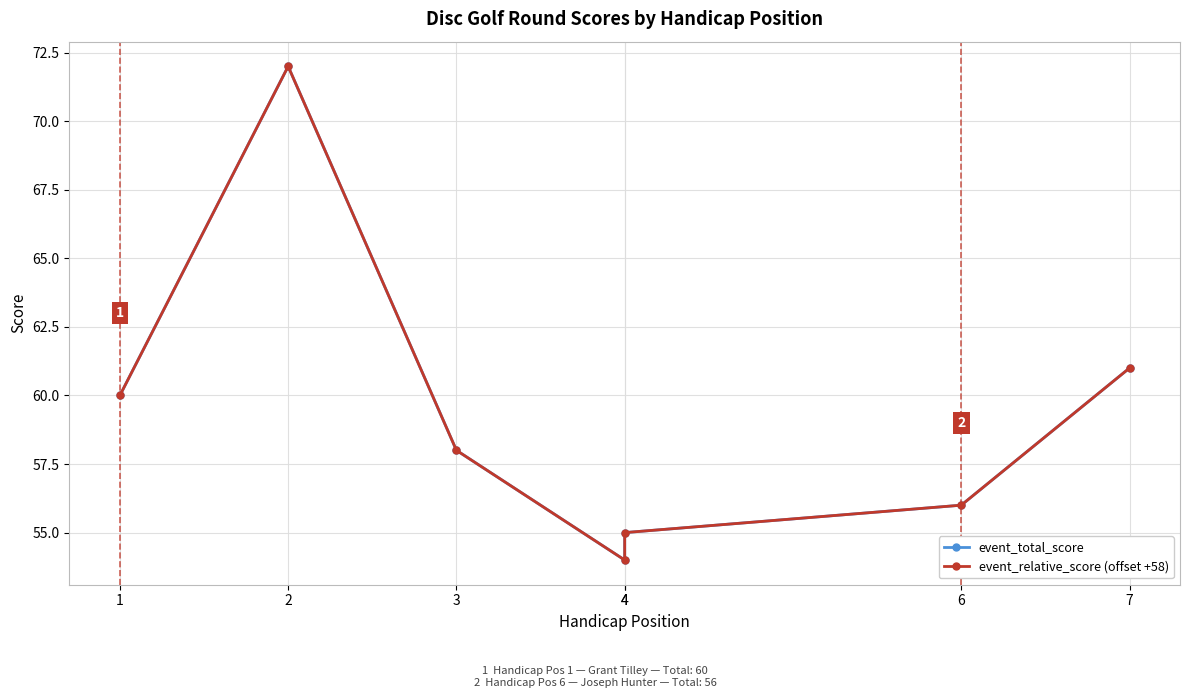

Rank the series at 4 from lowest to highest value.

event_total_score, event_relative_score (offset +58)